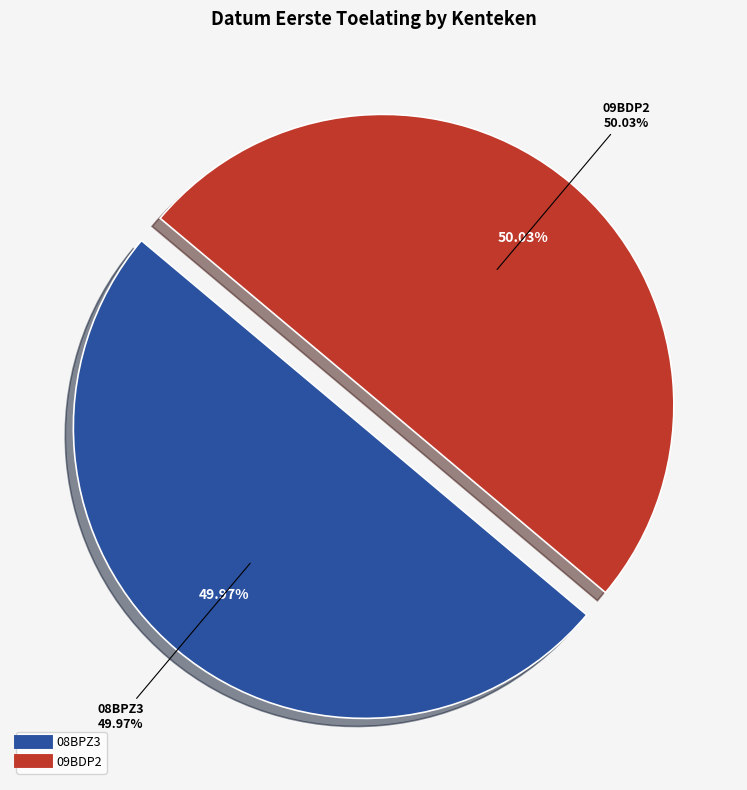

What percentage do 08BPZ3 and 09BDP2 together represent?

100.0%